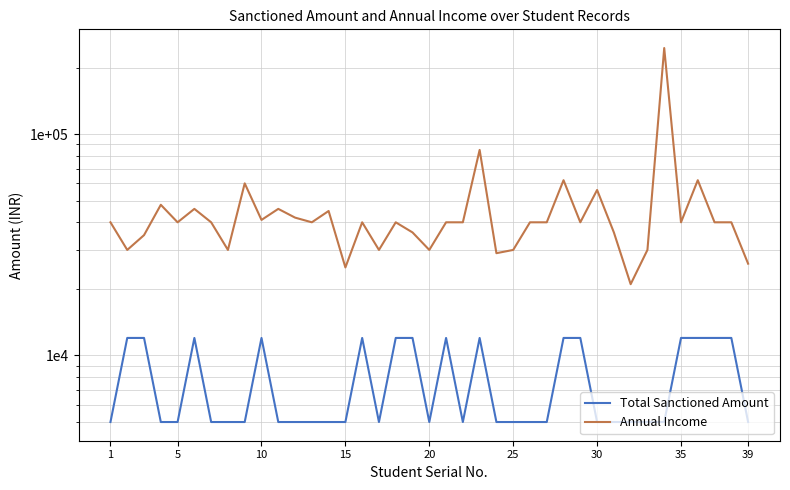

True or false: Annual Income and Total Sanctioned Amount intersect in this chart.

False